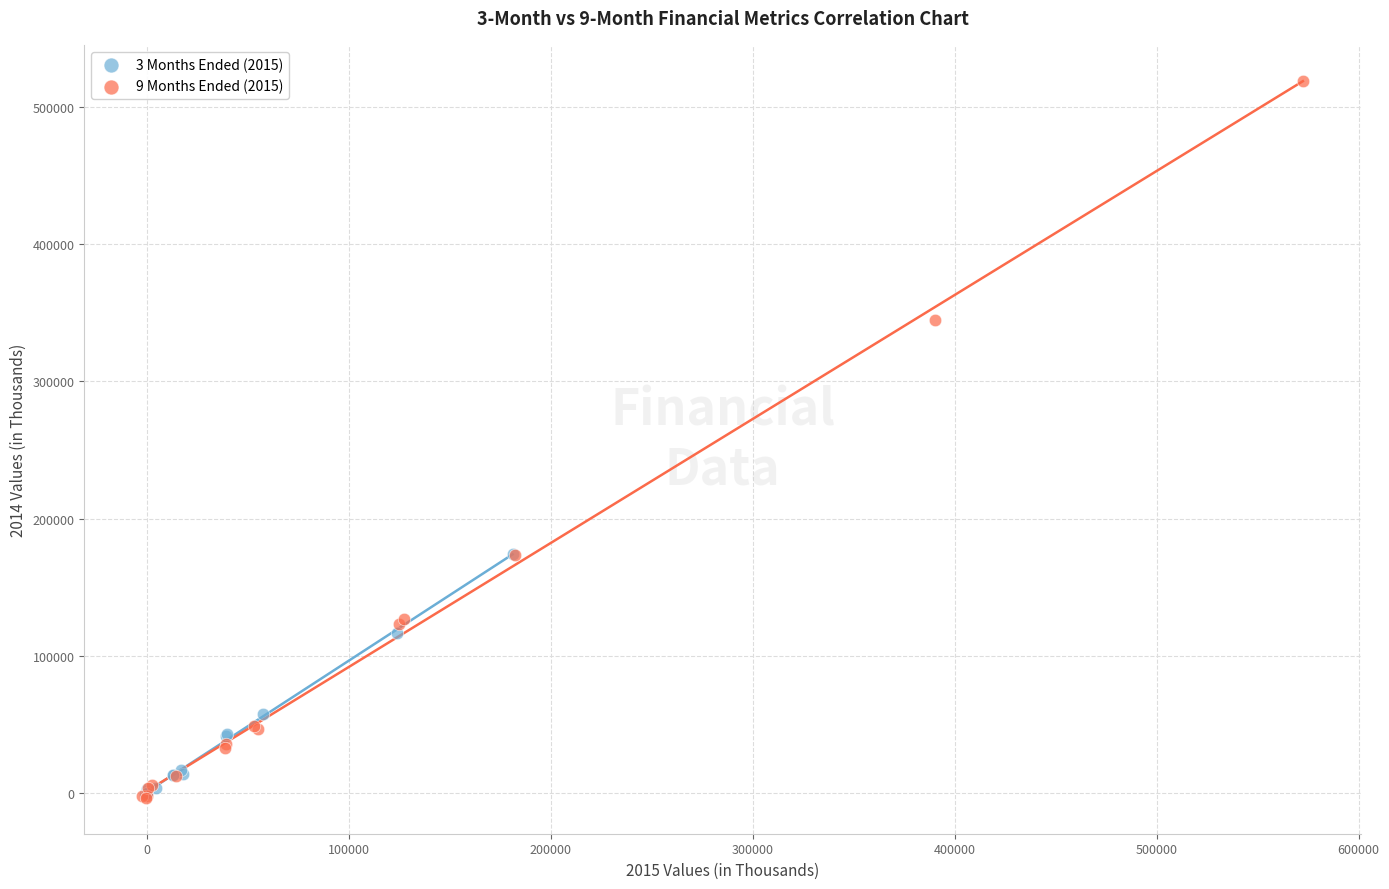

What are all the series names shown in the legend?

3 Months Ended (2015), 9 Months Ended (2015)